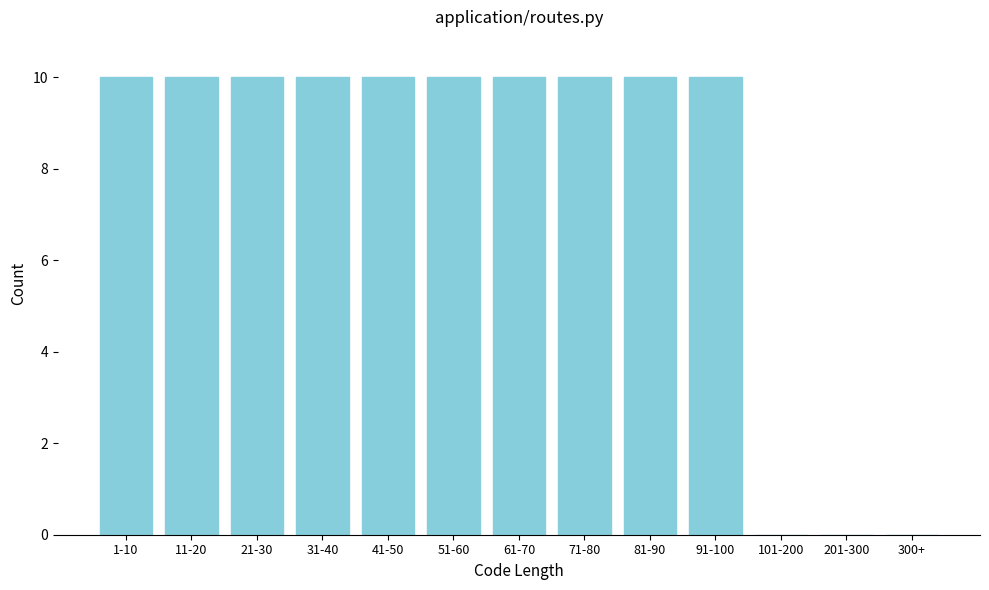

Reading left to right, transcribe all the data shown in this chart.

1-10=10	11-20=10	21-30=10	31-40=10	41-50=10	51-60=10	61-70=10	71-80=10	81-90=10	91-100=10	101-200=0	201-300=0	300+=0